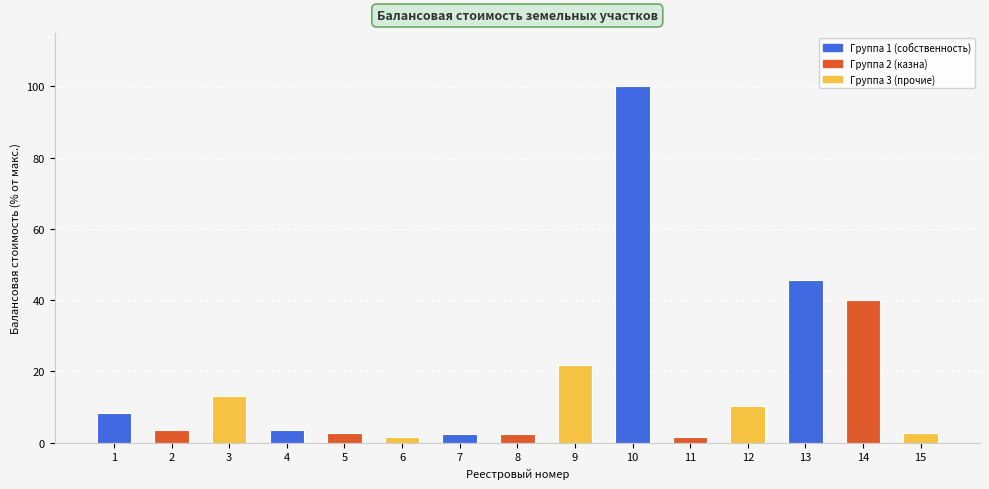

Which label corresponds to the largest value in the chart?

10